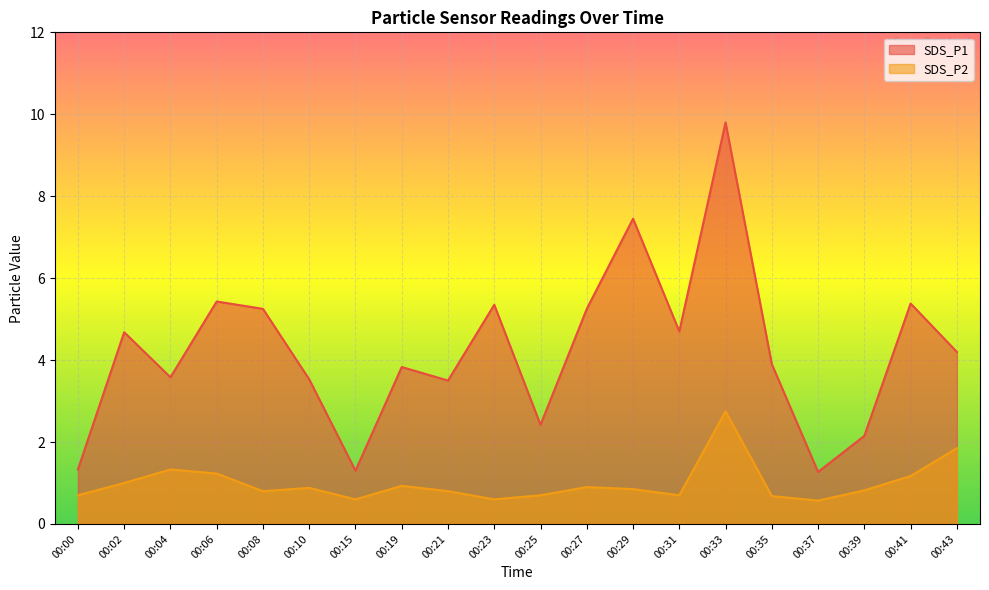

How many lines are shown in the chart?

2